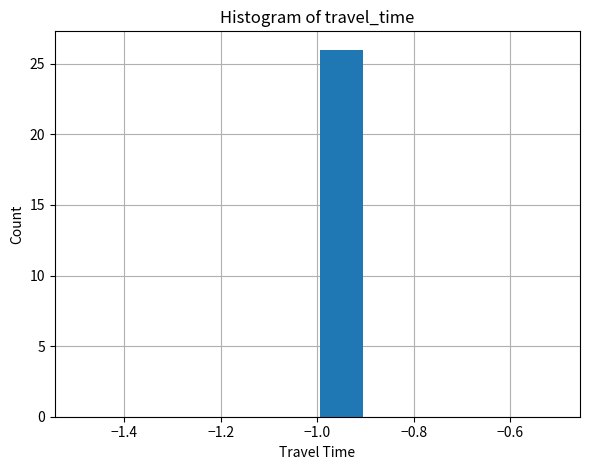

Reading left to right, list every bar in this chart as the range it spans on the x-axis followed by its height. The values are not printed on the chart, so give them approximately, as read against the axis.

-1.5 to -1.4: 0
-1.4 to -1.3: 0
-1.3 to -1.2: 0
-1.2 to -1.1: 0
-1.1 to -1.0: 0
-1.0 to -0.9: 26
-0.9 to -0.8: 0
-0.8 to -0.7: 0
-0.7 to -0.6: 0
-0.6 to -0.5: 0